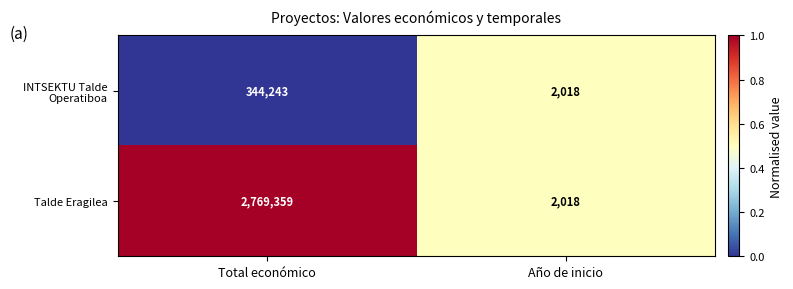

How many data points does each series have?

2